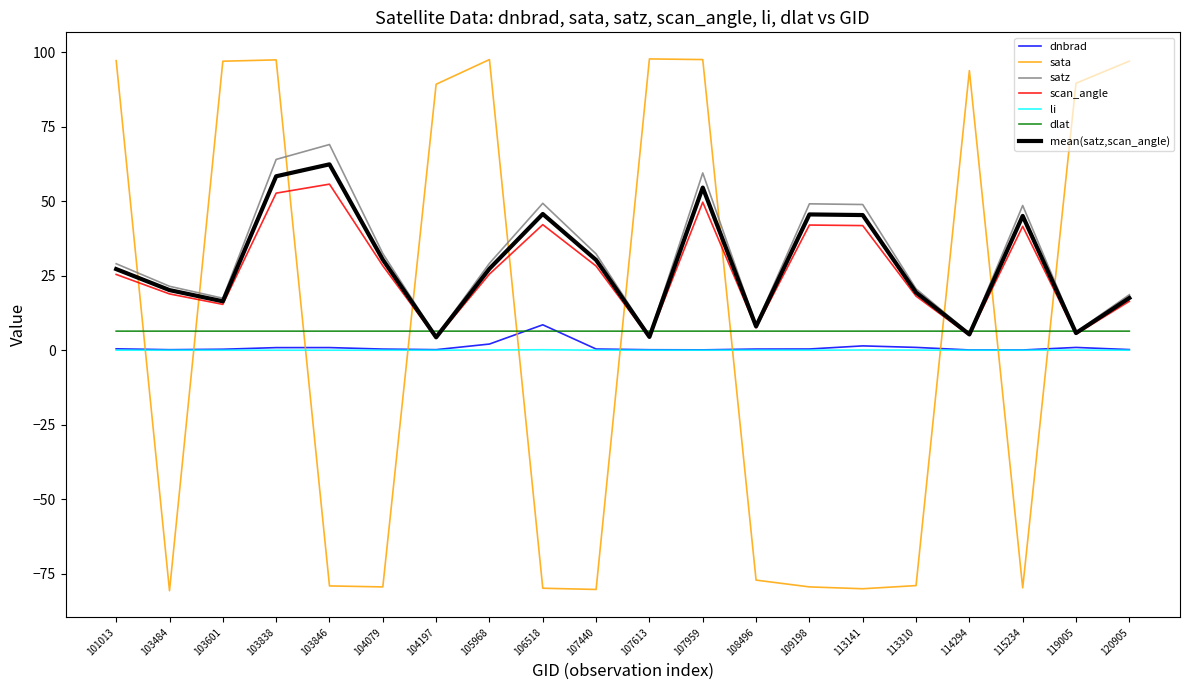

What is the total value across all series at 119005?

114.3